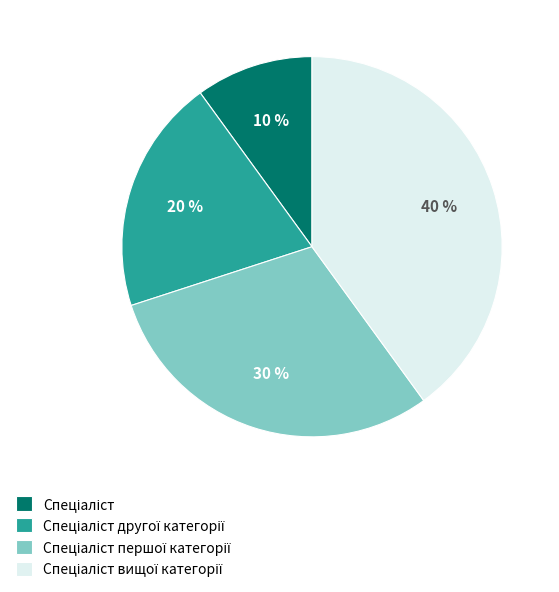

Does any single category account for the majority?

No